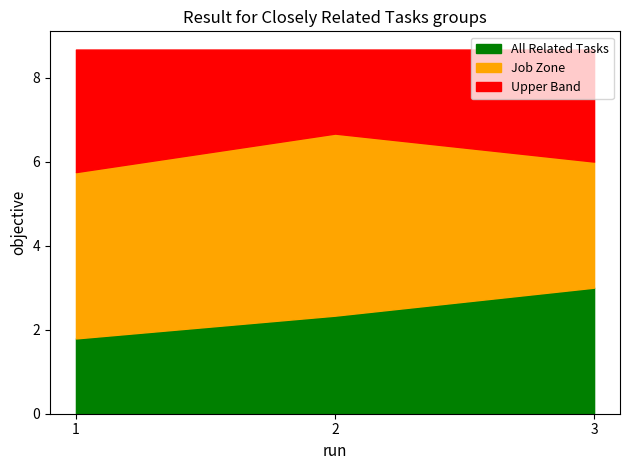

How many lines are shown in the chart?

3